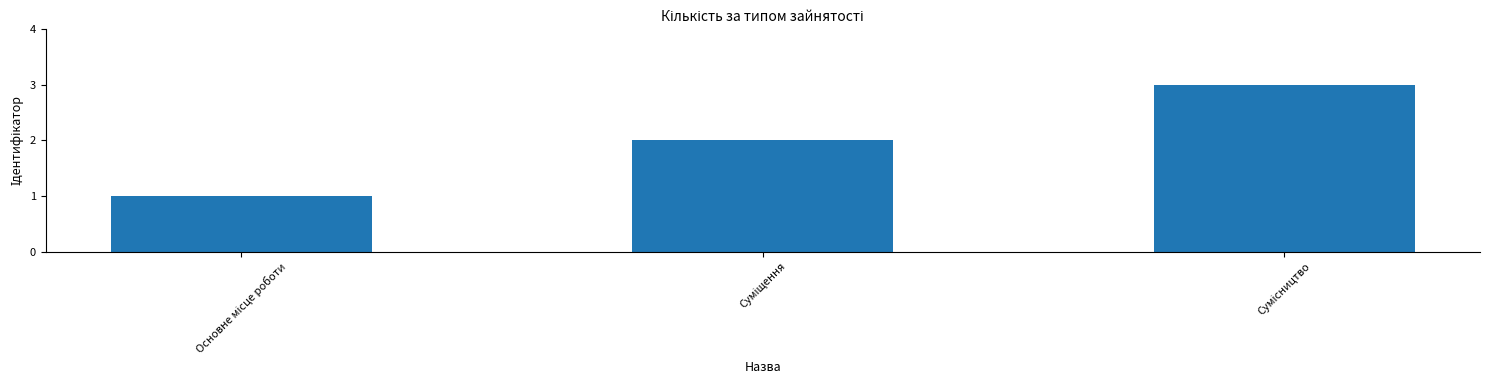

What is the sum of all values?

6